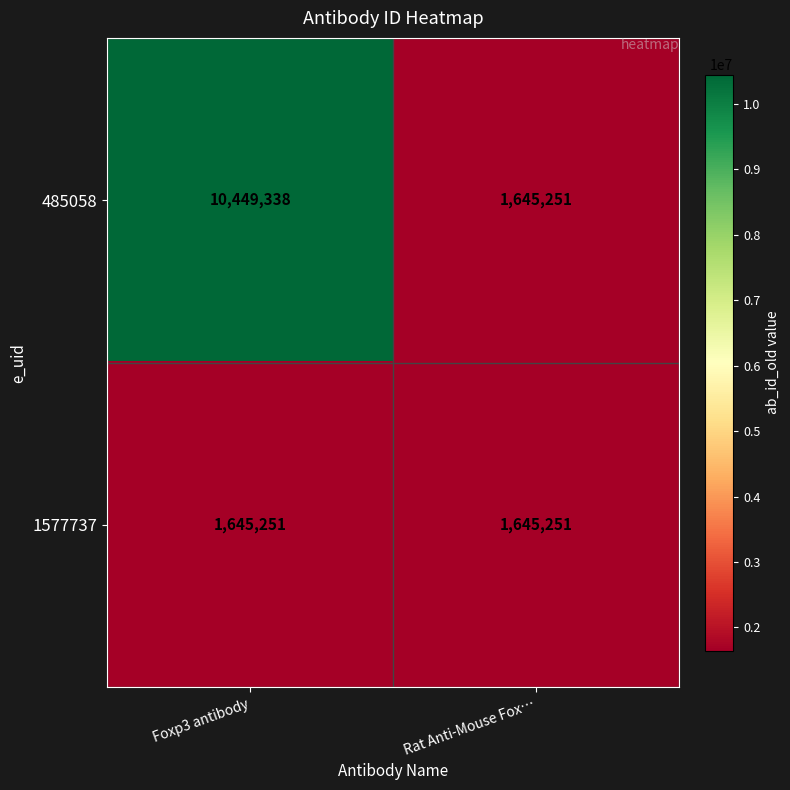

At how many categories does at least one series exceed 2228573?

1